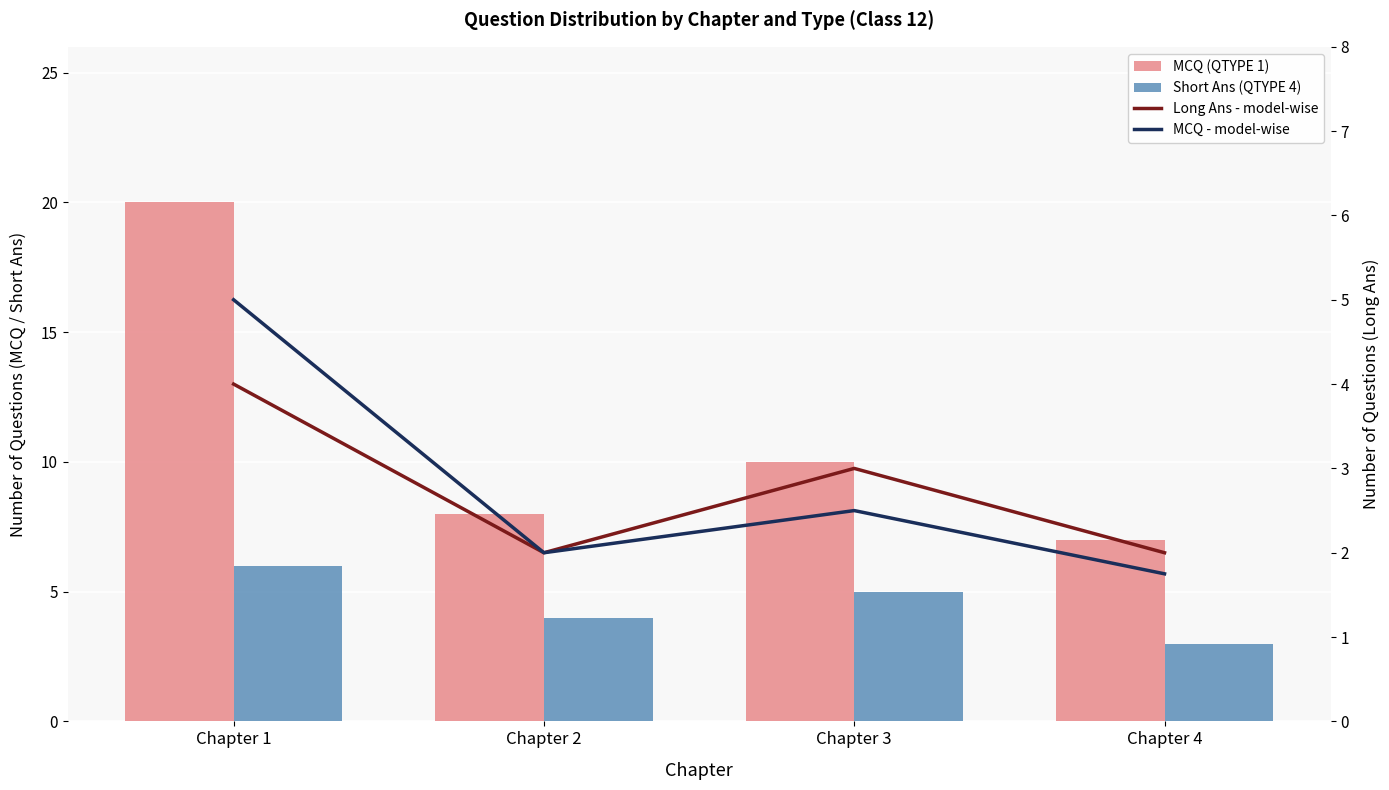

What is the average value of the MCQ - model-wise series?

2.8